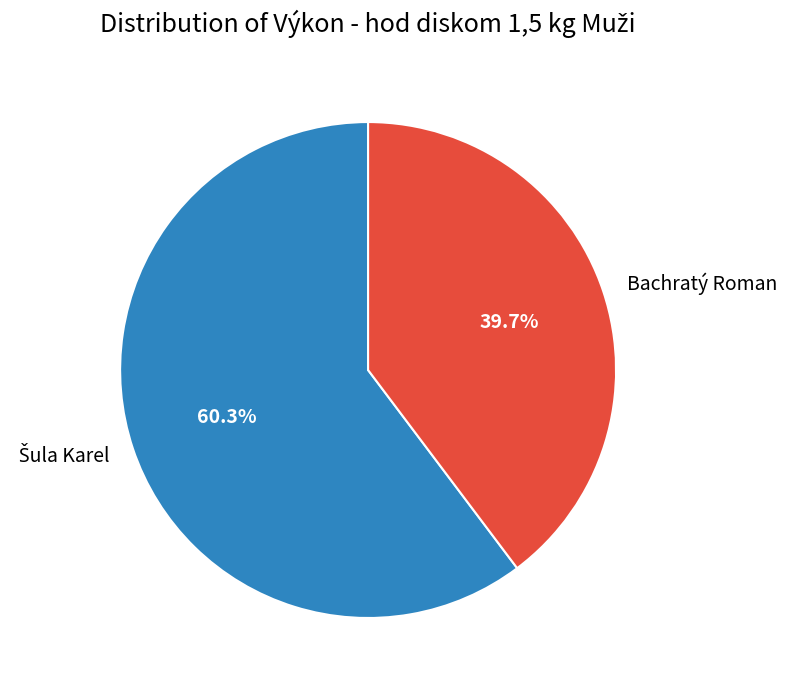

Does Bachratý Roman represent more than half of the total?

No